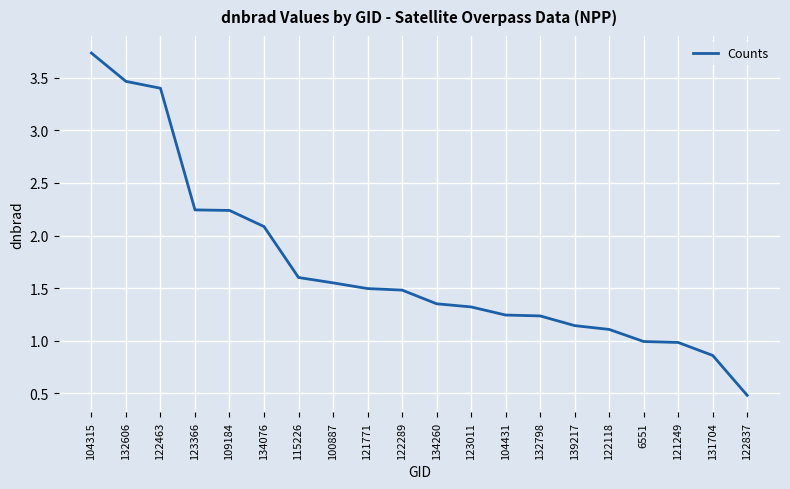

What position from the left is 134260?

11